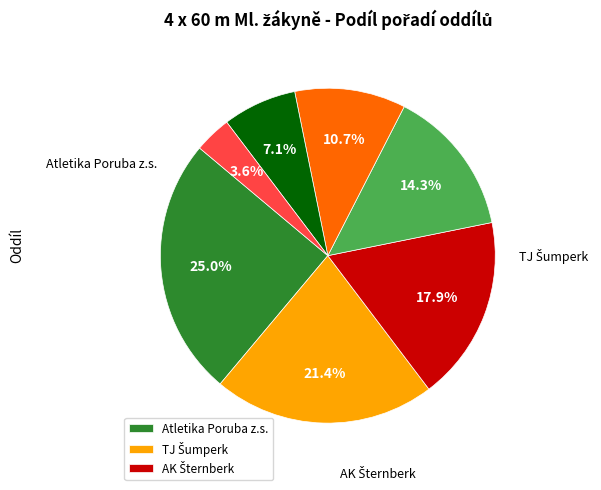

Does any single category account for the majority?

No